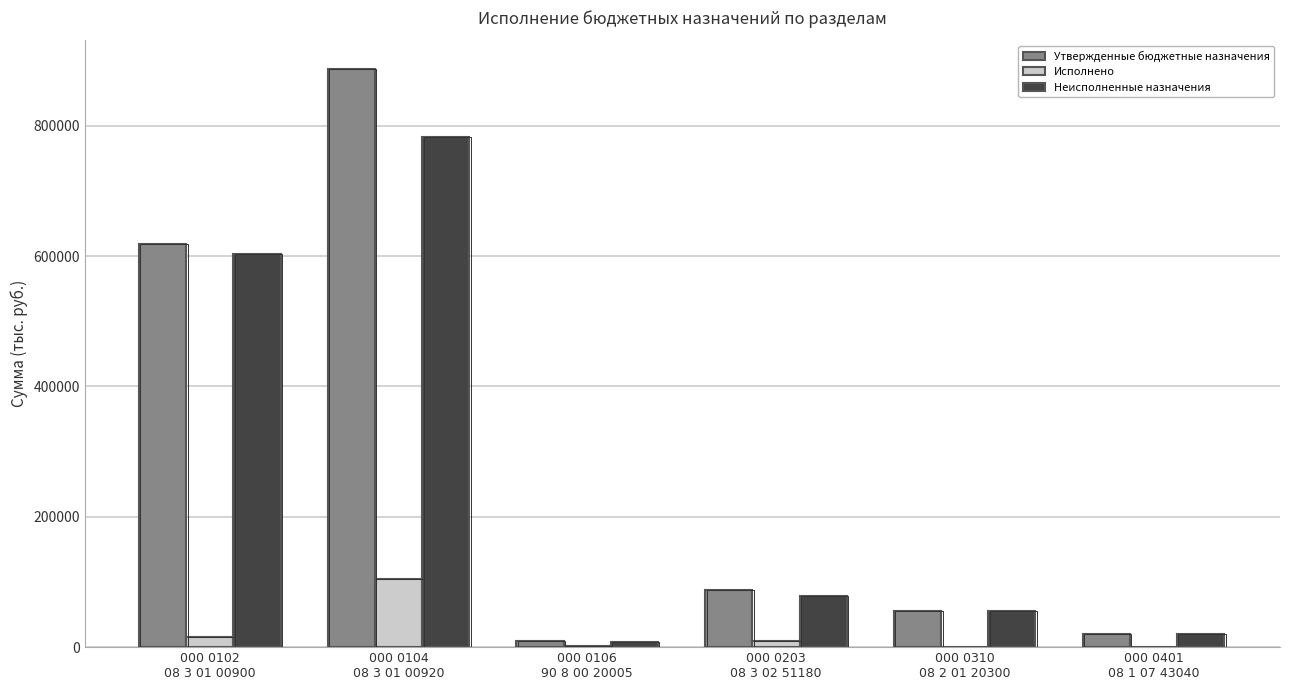

At how many categories does at least one series exceed 449485?

2